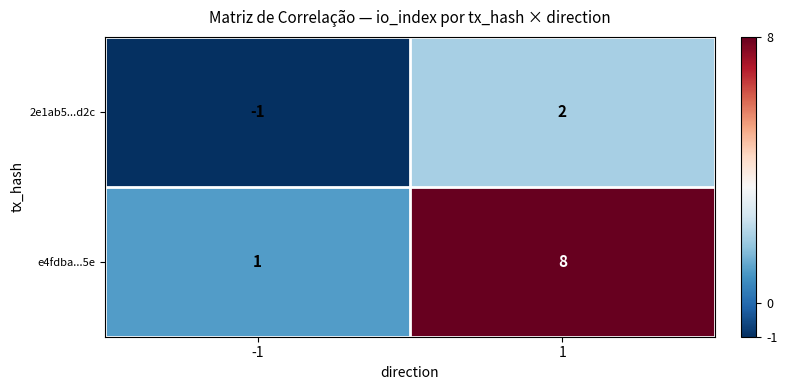

What value does the e4fdba...5e series have at 1?

8